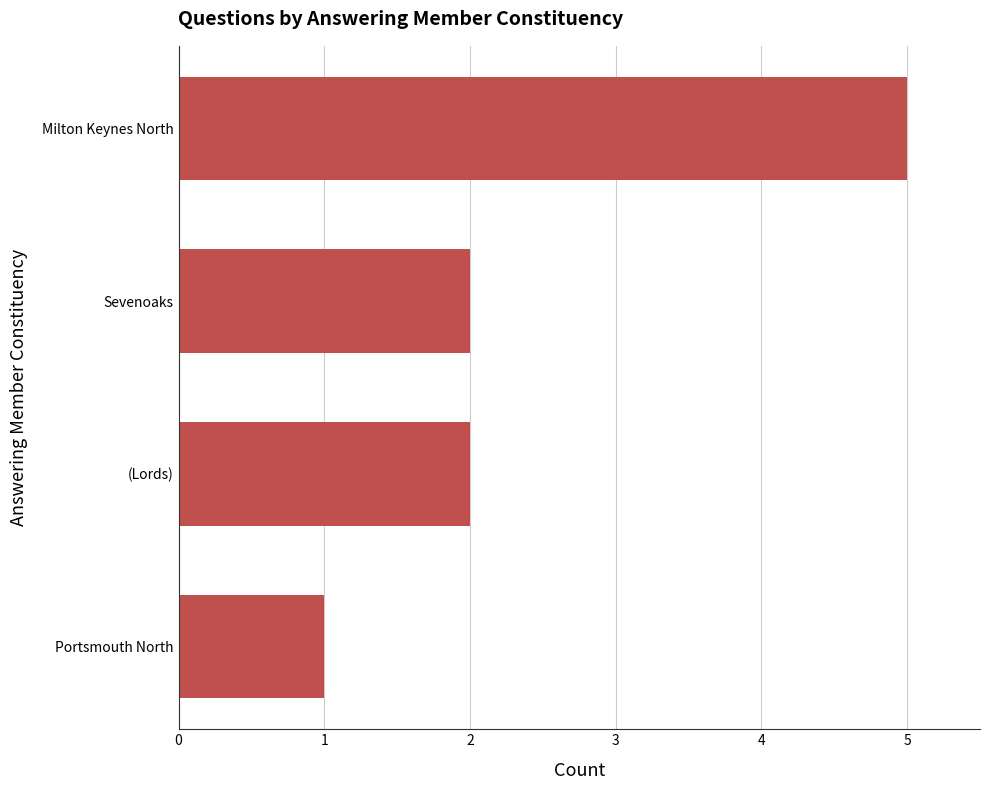

What value does the data have at Milton Keynes North?

5